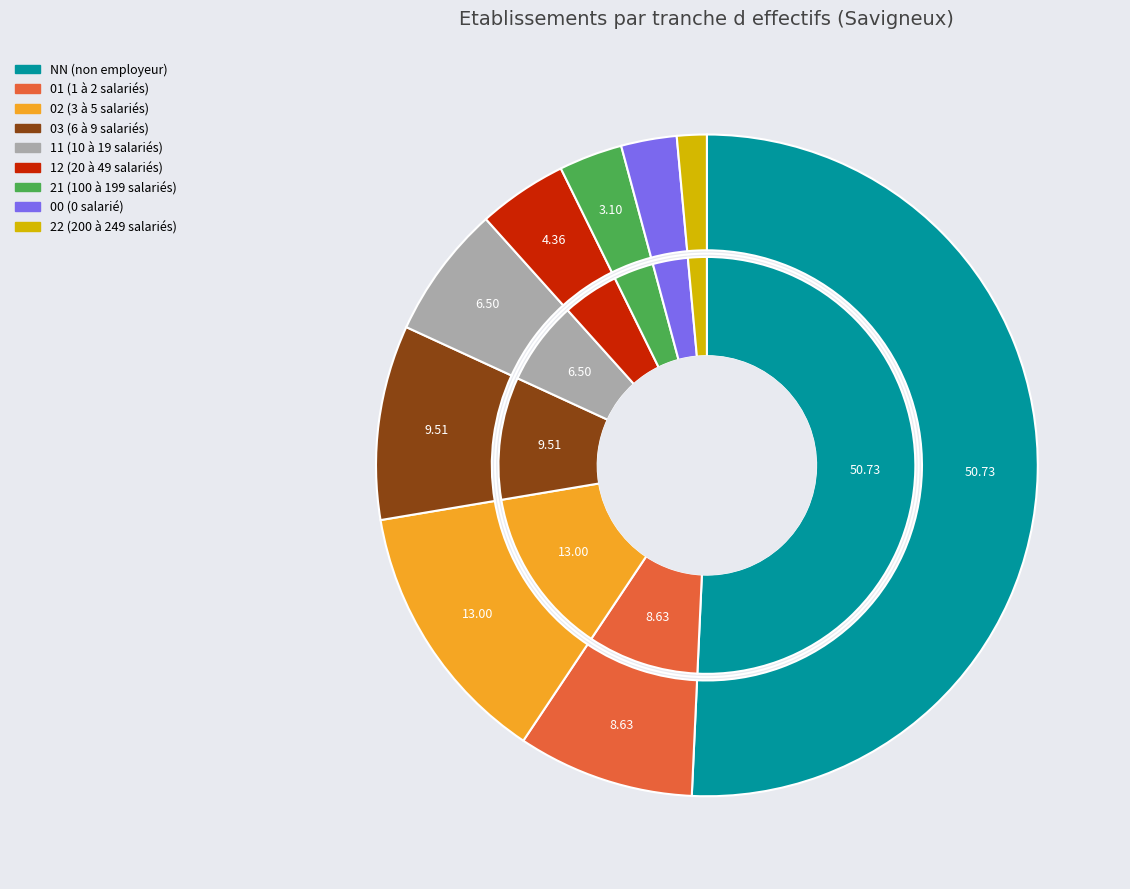

What is the total percentage of 21 and 22?

4.6%